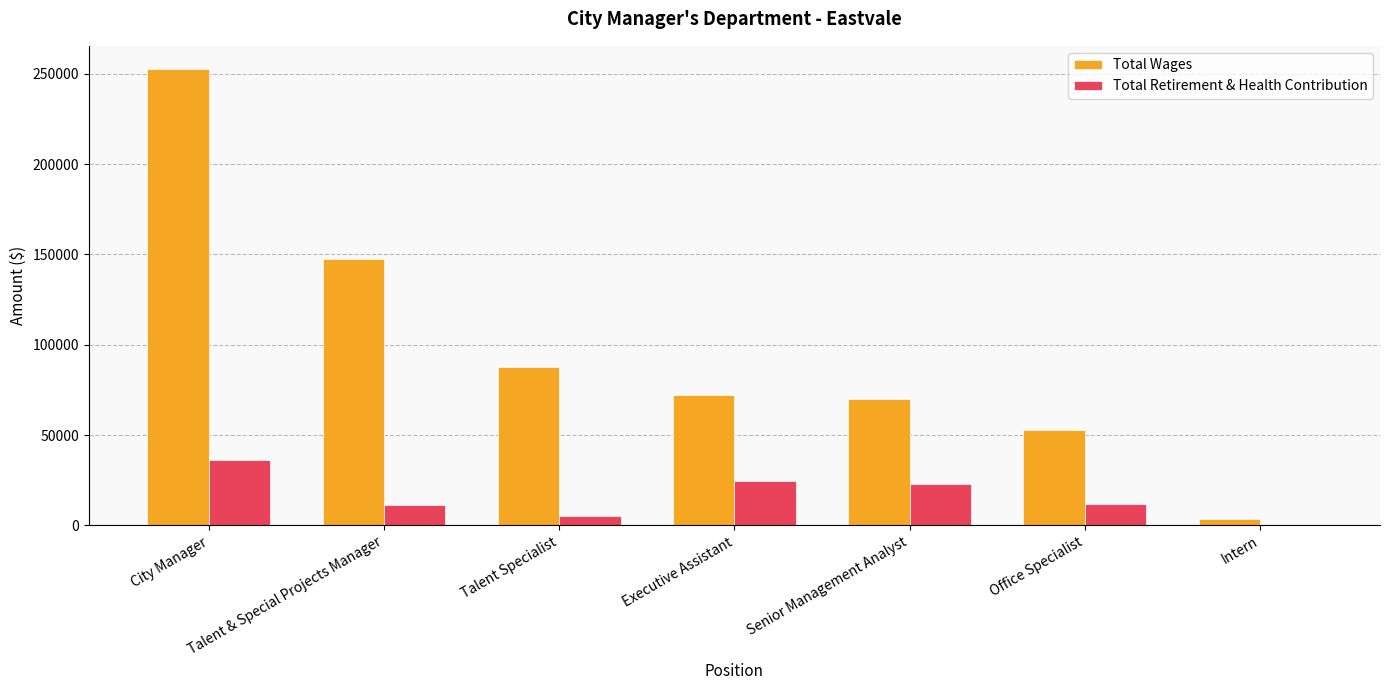

At which label does Total Retirement & Health Contribution first exceed 11823?

City Manager